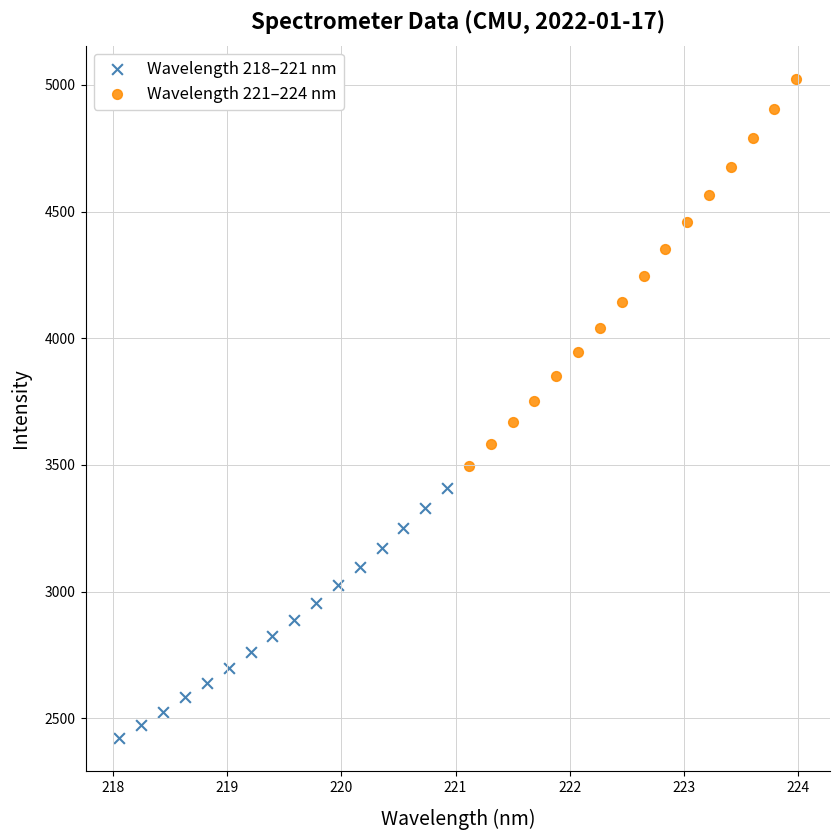

Which series reaches the minimum Y coordinate?

Wavelength 218–221 nm